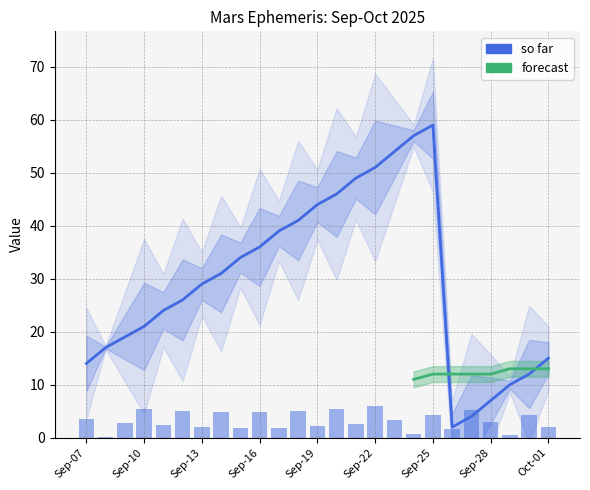

At which label does RA seconds first exceed 2?

Sep-07